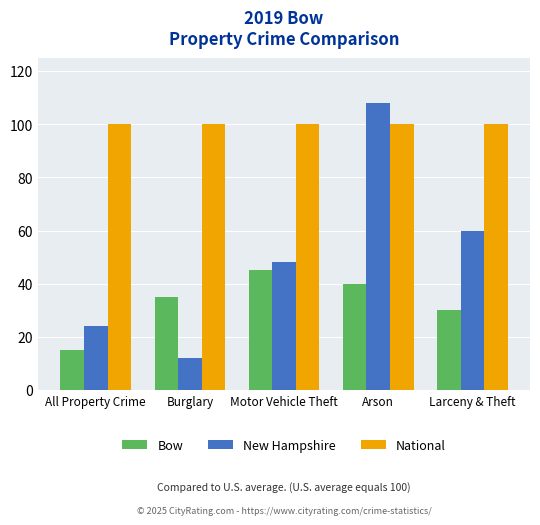

What is the sum of the New Hampshire values at Larceny & Theft and Motor Vehicle Theft?

108